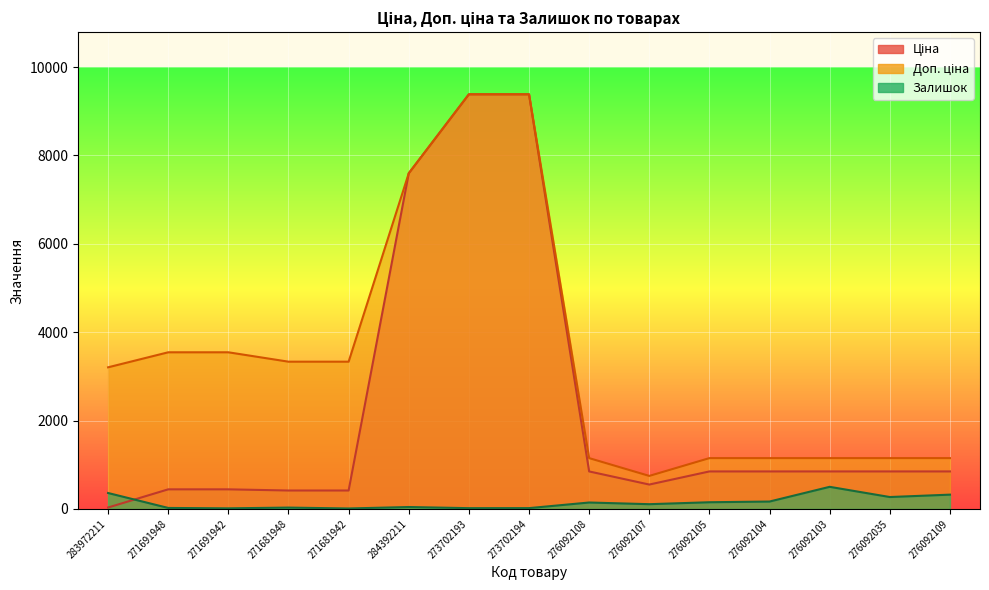

True or false: Ціна and Доп. ціна cross at least once.

False